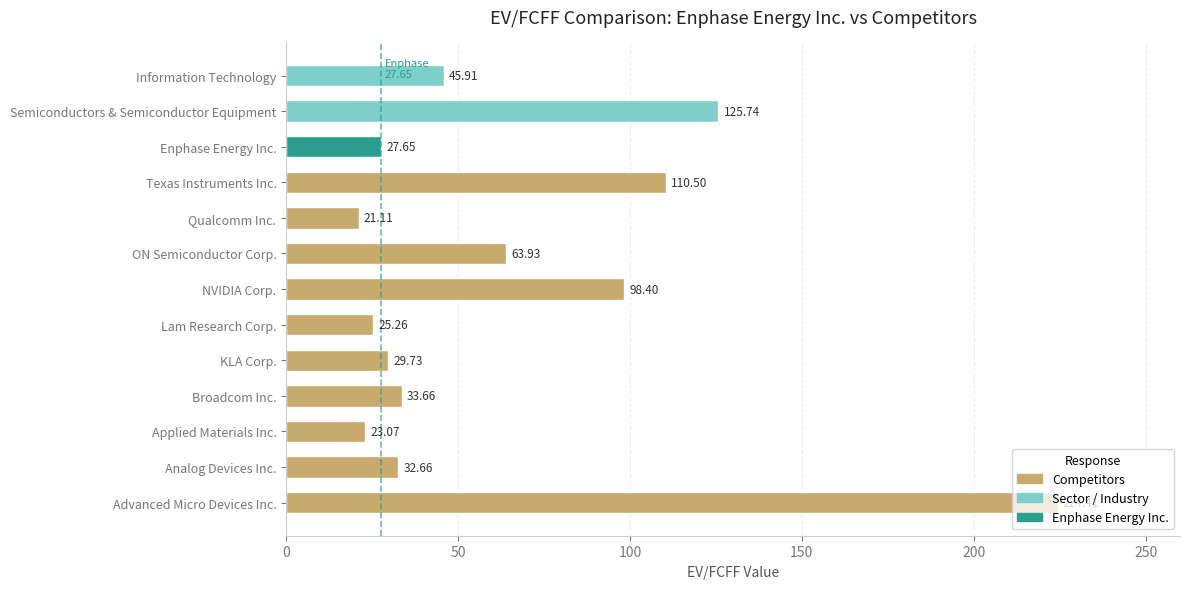

What is the change in value from KLA Corp. to Lam Research Corp.?

-4.5